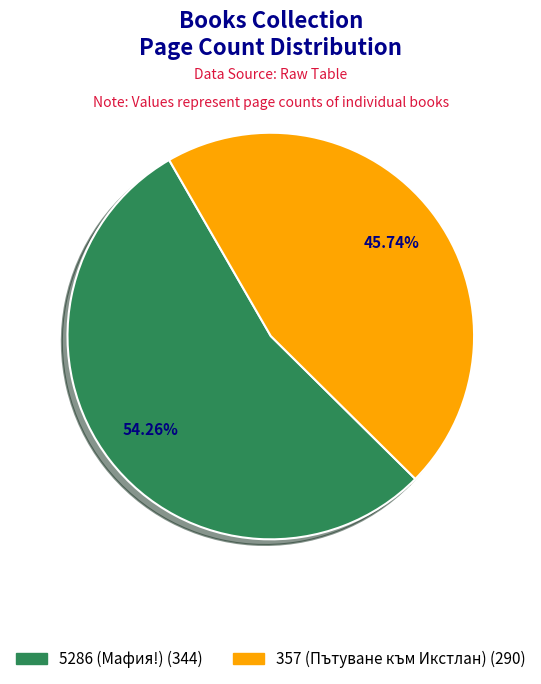

Which category has the smallest portion of the pie?

357 (Пътуване към Икстлан)